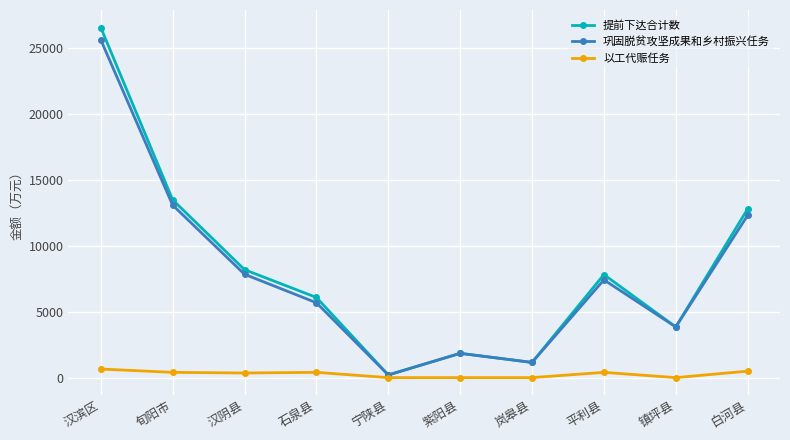

How many lines are shown in the chart?

3